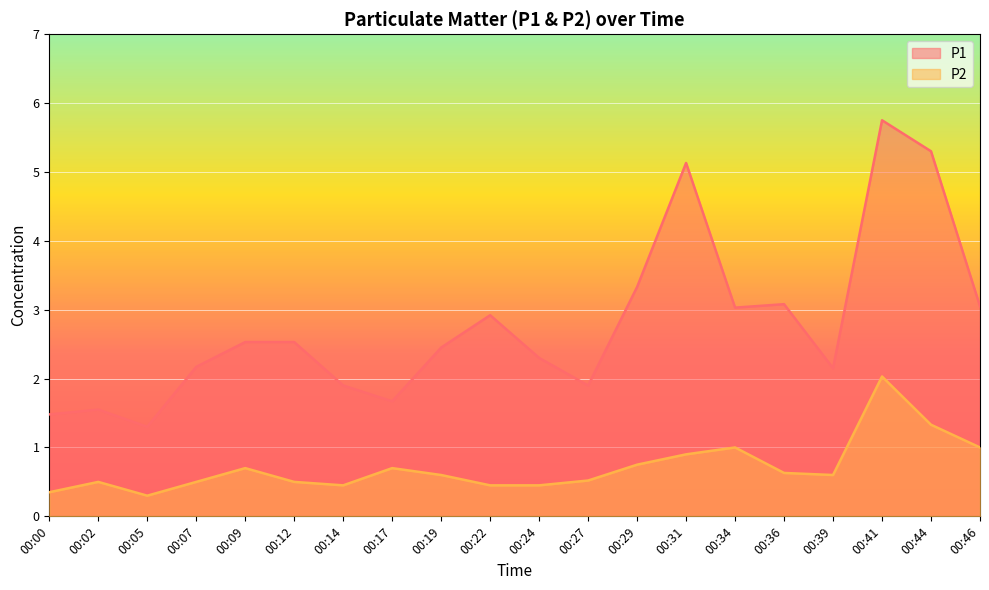

Which series changed the most between 00:00 and 00:41?

P1